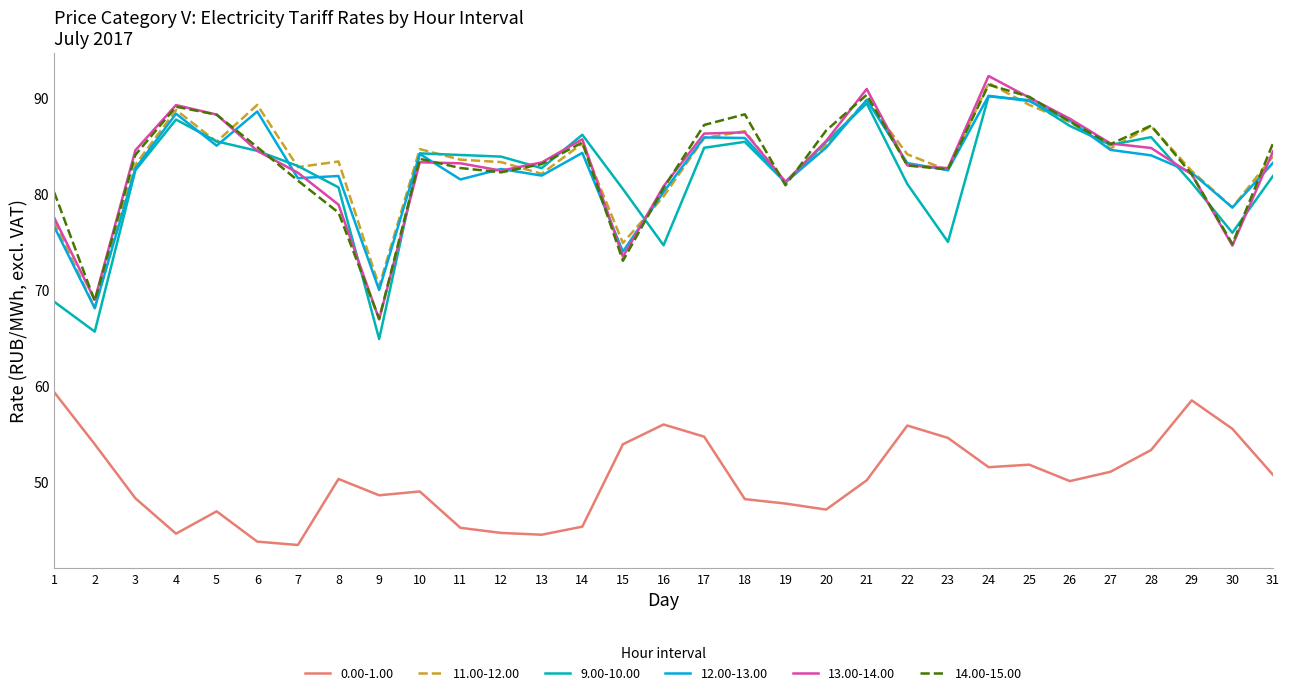

What is the spread (max minus min) of values at 6?

45.5